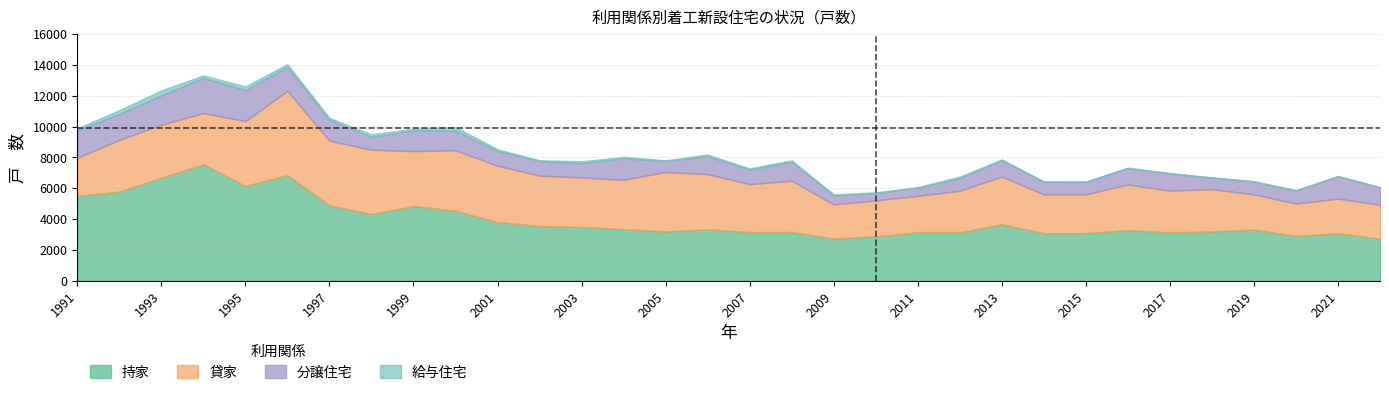

At which label is 分譲住宅 closest to 1375?

2004